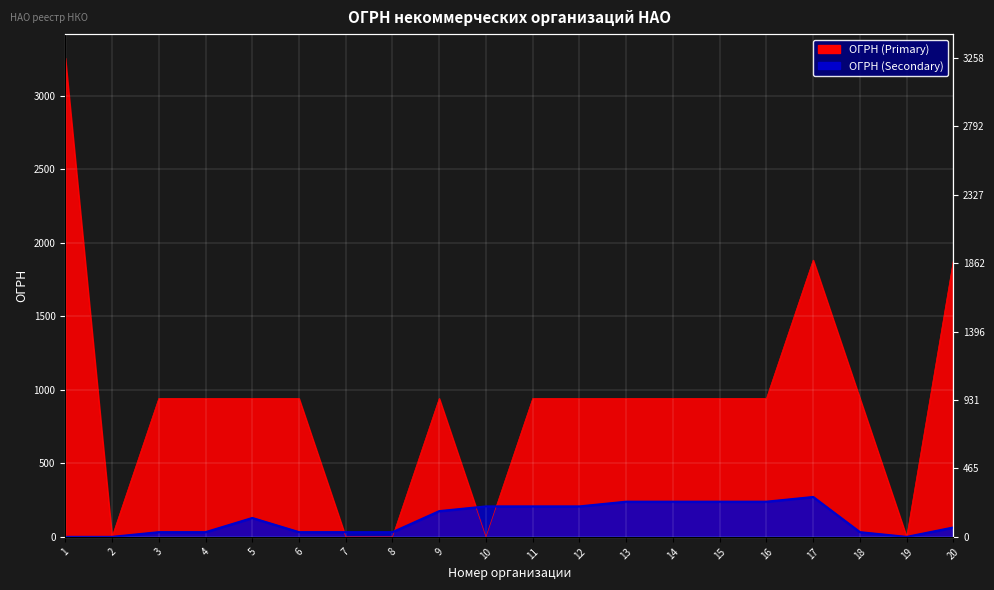

Where does the ОГРН (Primary) series first go above 941?

1